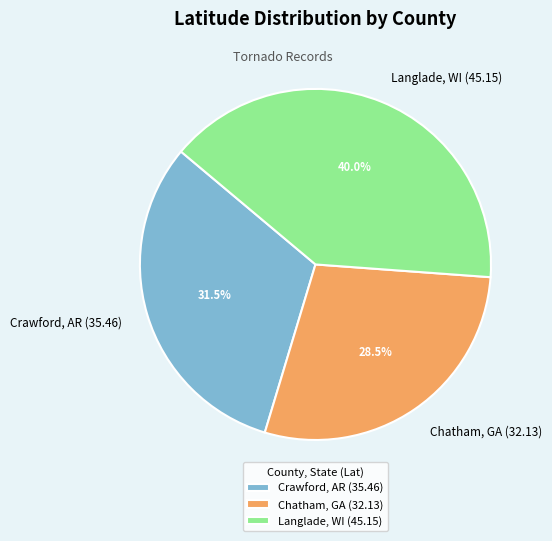

What is the total percentage of Chatham, GA (32.13) and Crawford, AR (35.46)?

60.0%